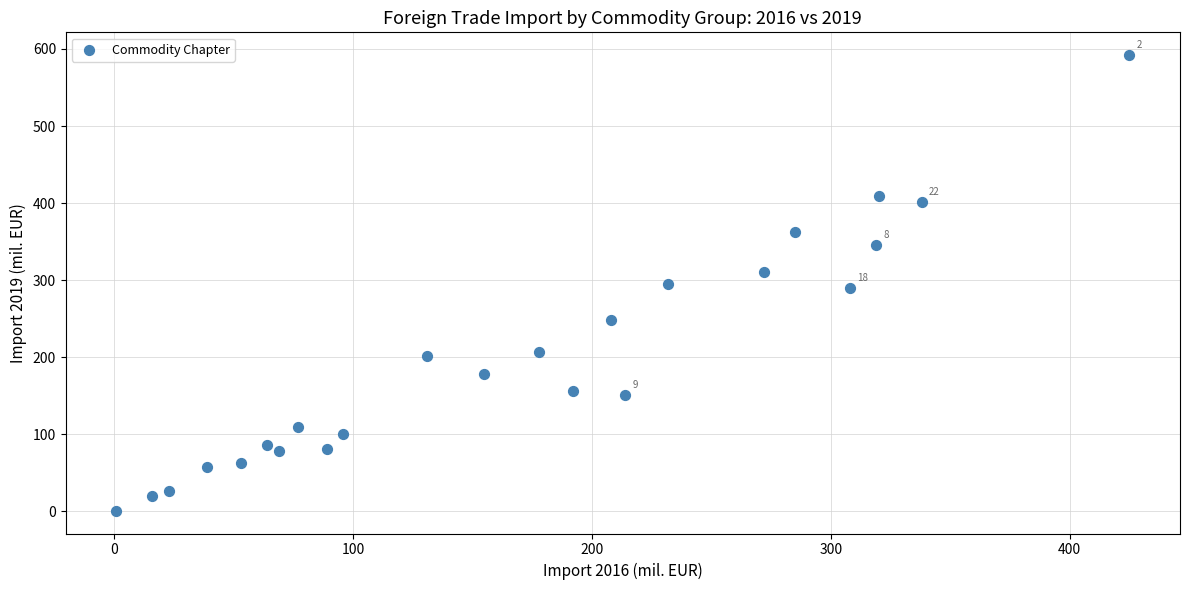

What is the range of Y values (max minus min)?

591